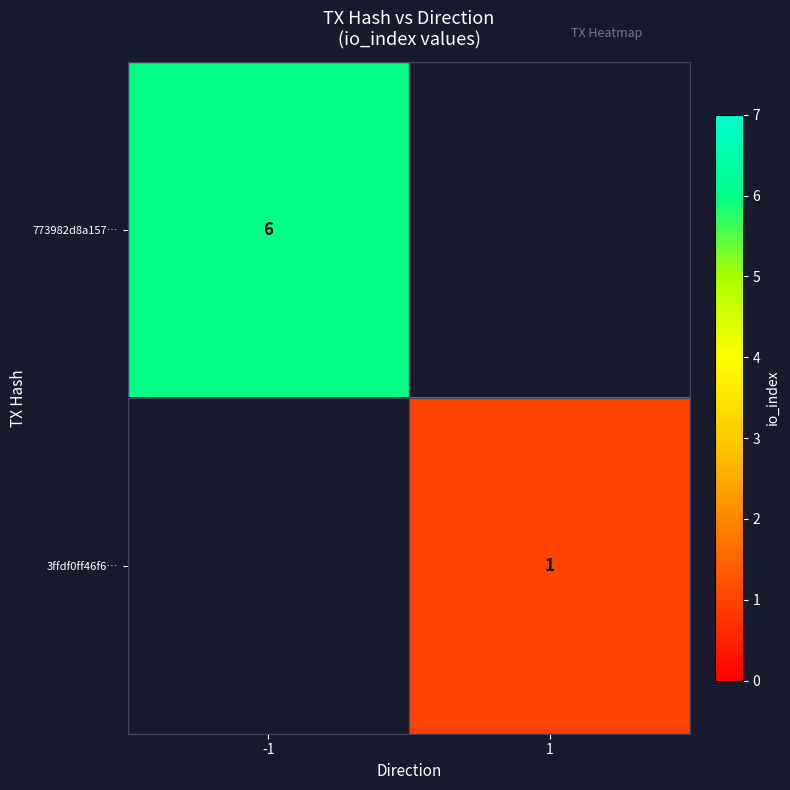

True or false: 773982d8a157… has a value of 2.2 at -1.

False